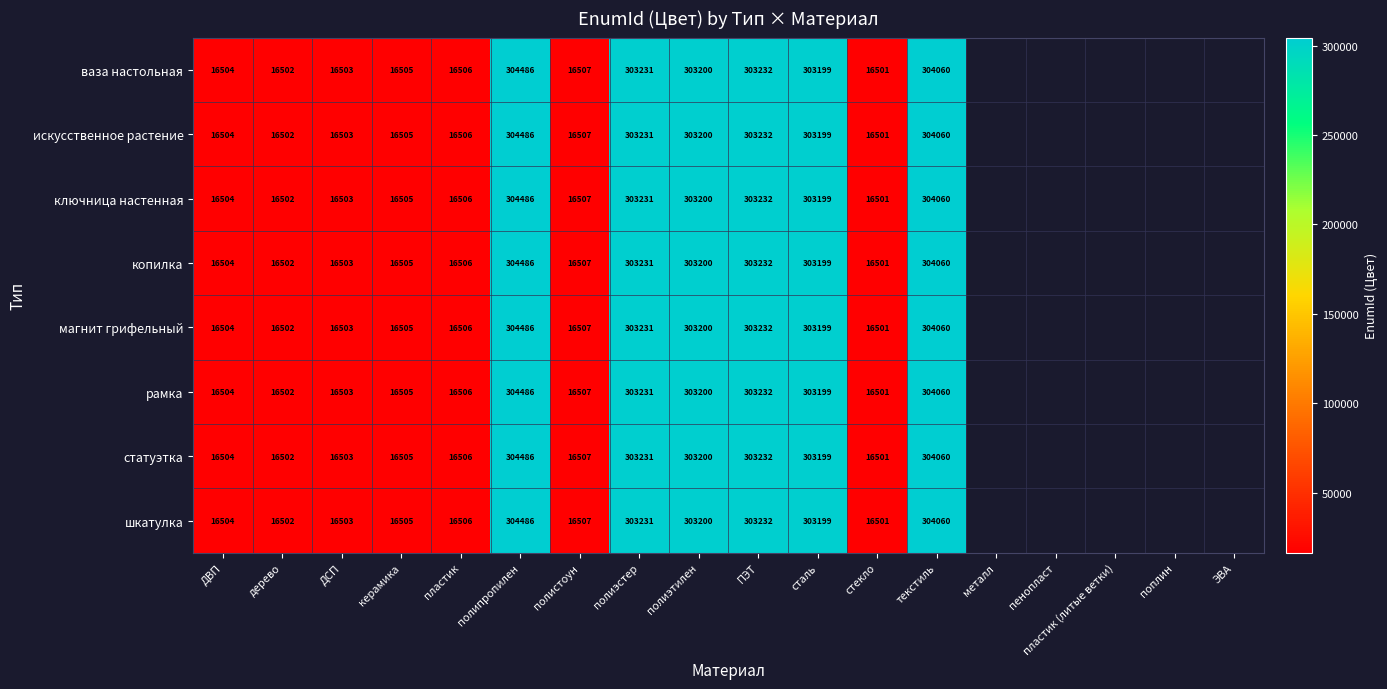

Is the value of копилка at полиэтилен greater than the value of шкатулка at ДВП?

Yes